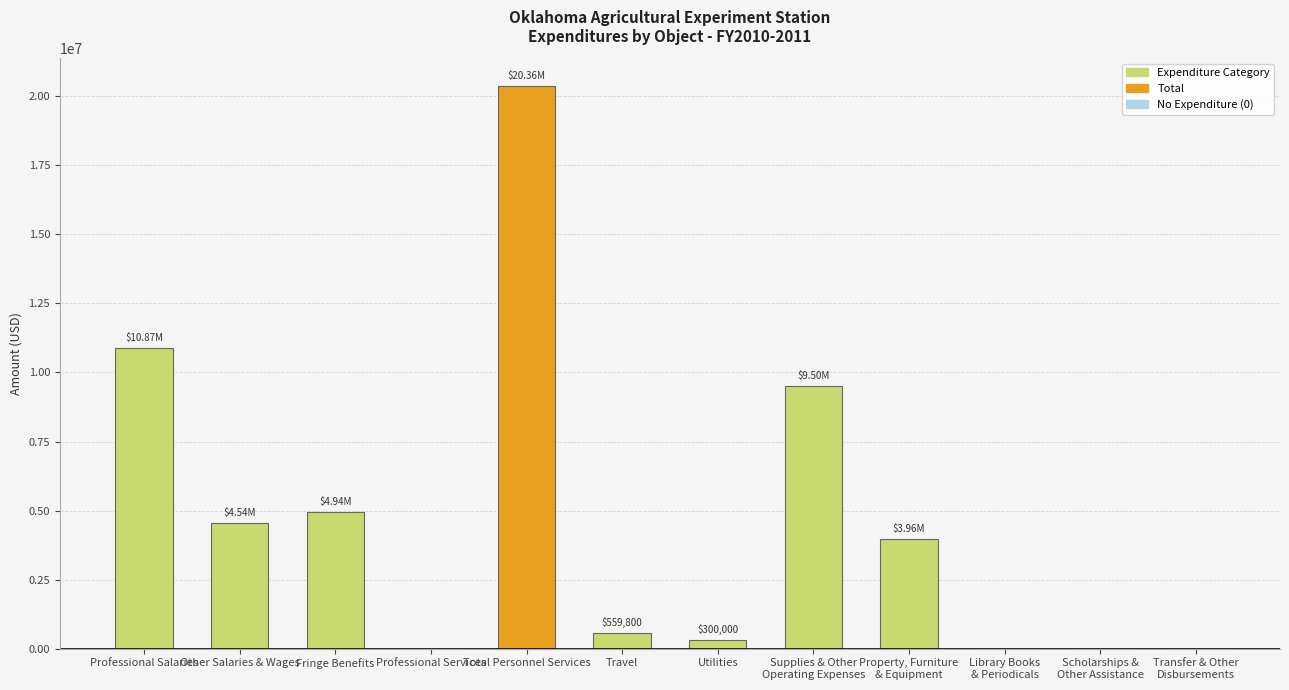

Count the number of categories in the chart.

12